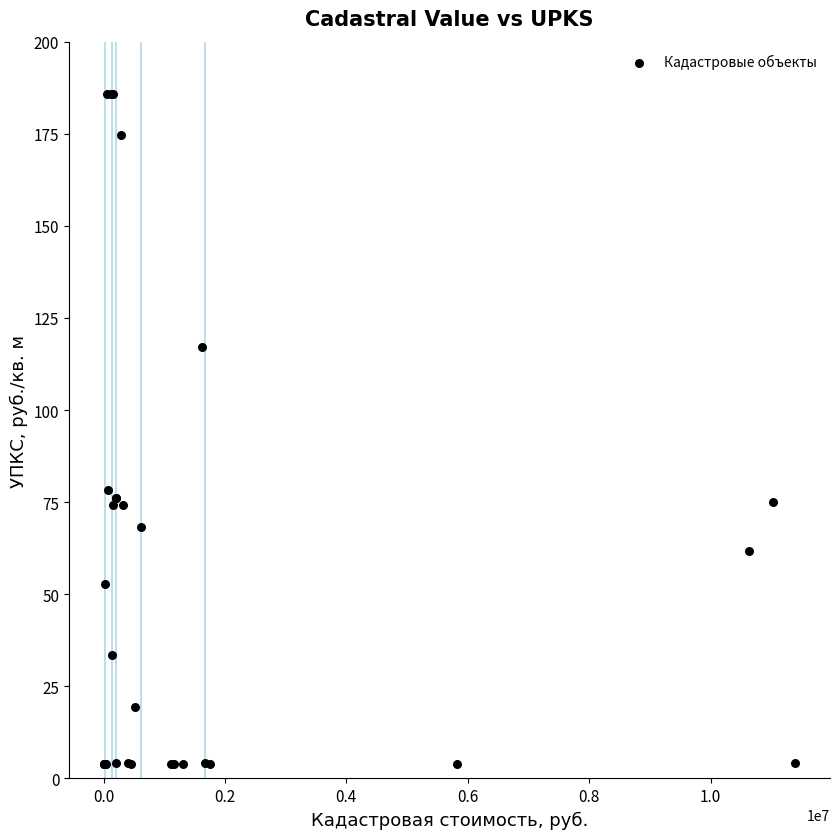

What Y value in the scatter plot is closest to 94?

78.3